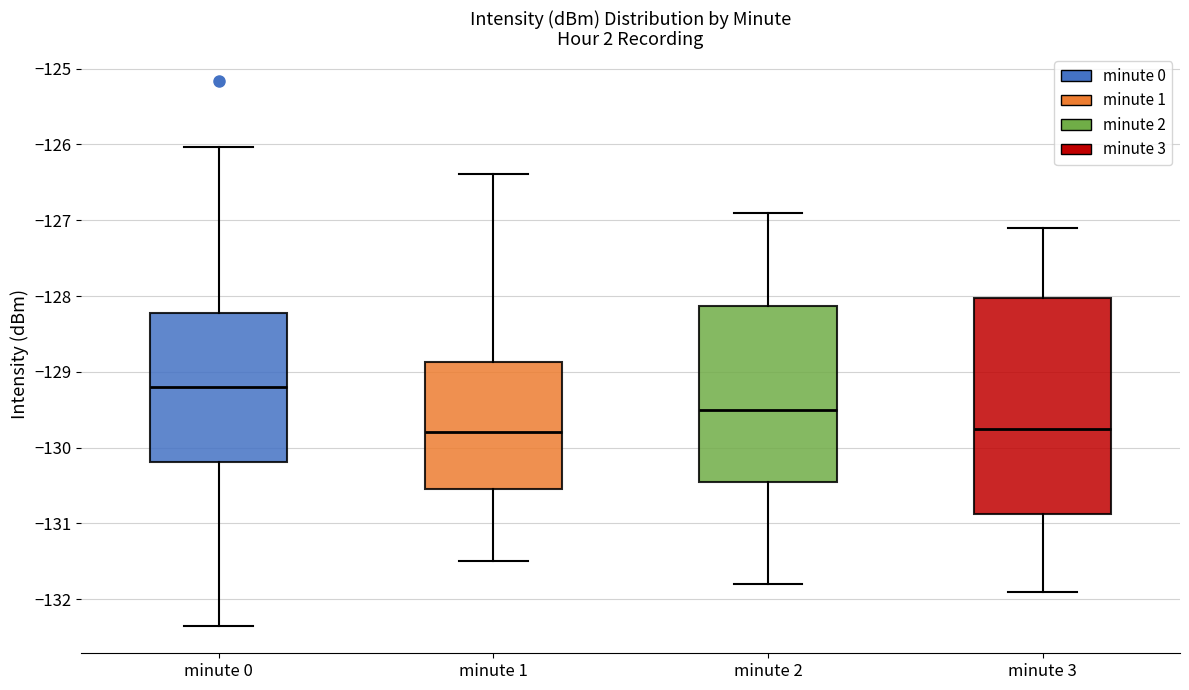

Comparing the boxes themselves (not the whiskers), which one is the tallest?

minute 3